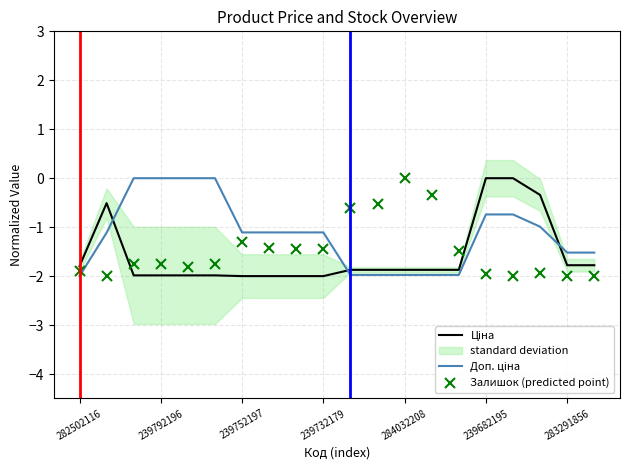

Which series has the largest range (max minus min)?

Ціна